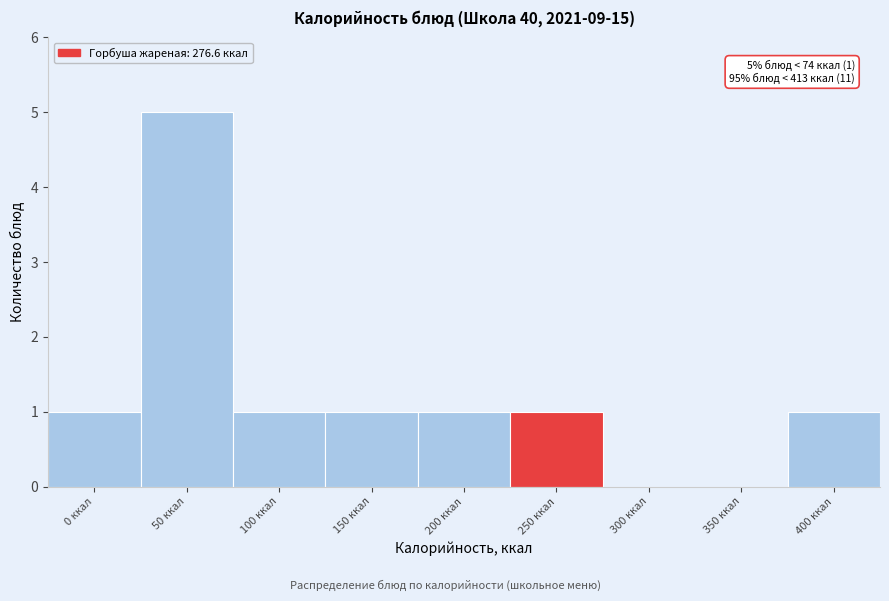

Reading left to right, list all the values displayed in this chart.

0 ккал=1	50 ккал=5	100 ккал=1	150 ккал=1	200 ккал=1	250 ккал=1	300 ккал=0	350 ккал=0	400 ккал=1